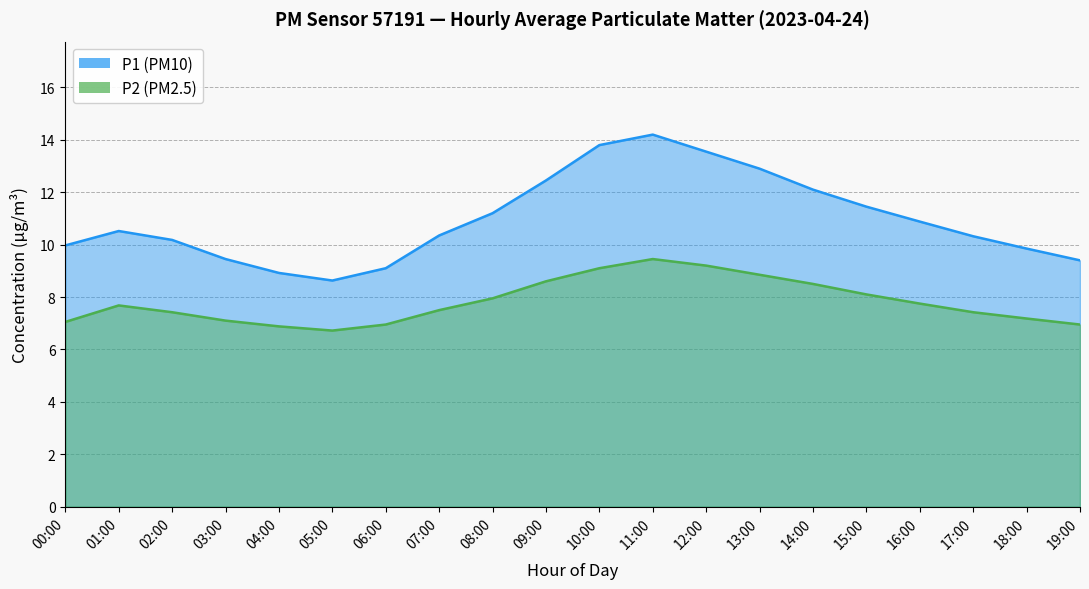

Where does the P2 series first go above 7?

00:00